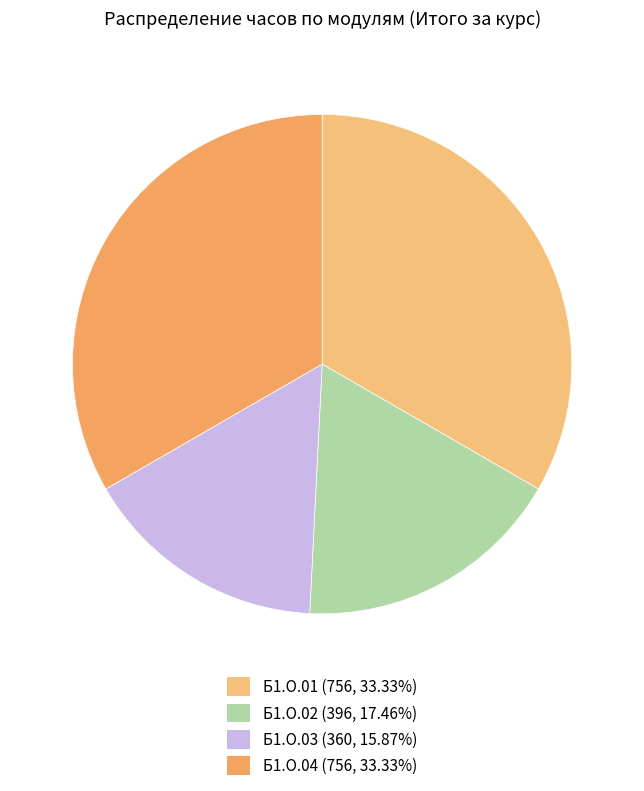

What percentage is the Б1.О.03 slice, to the nearest percent?

16%